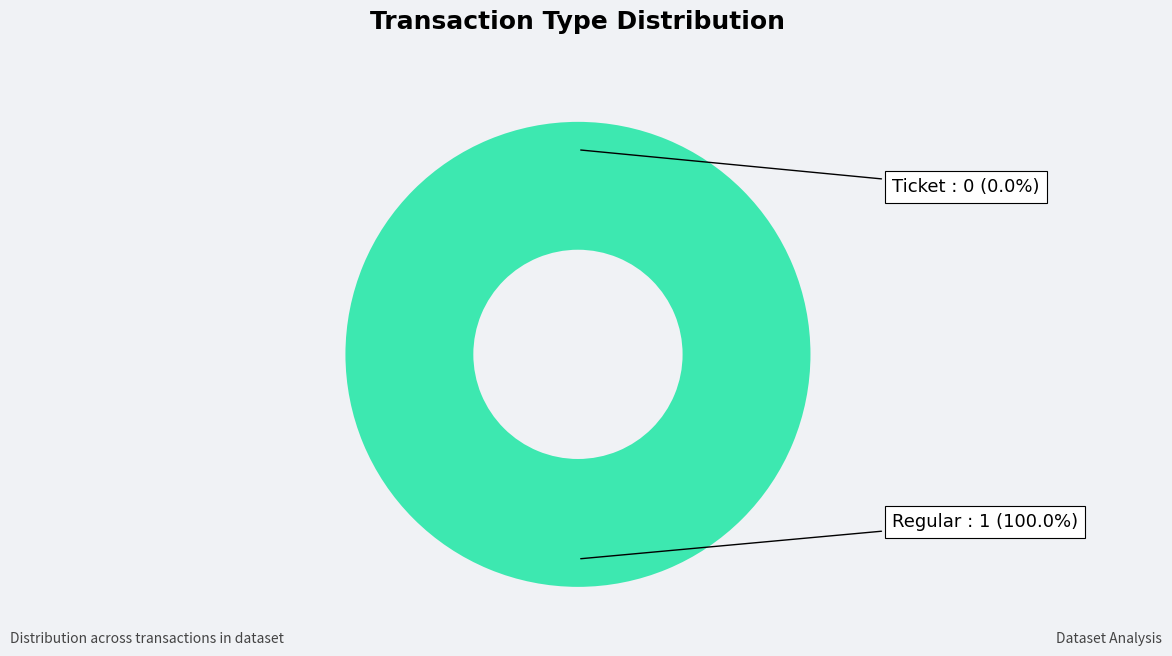

True or false: Regular accounts for 90% of the total.

False